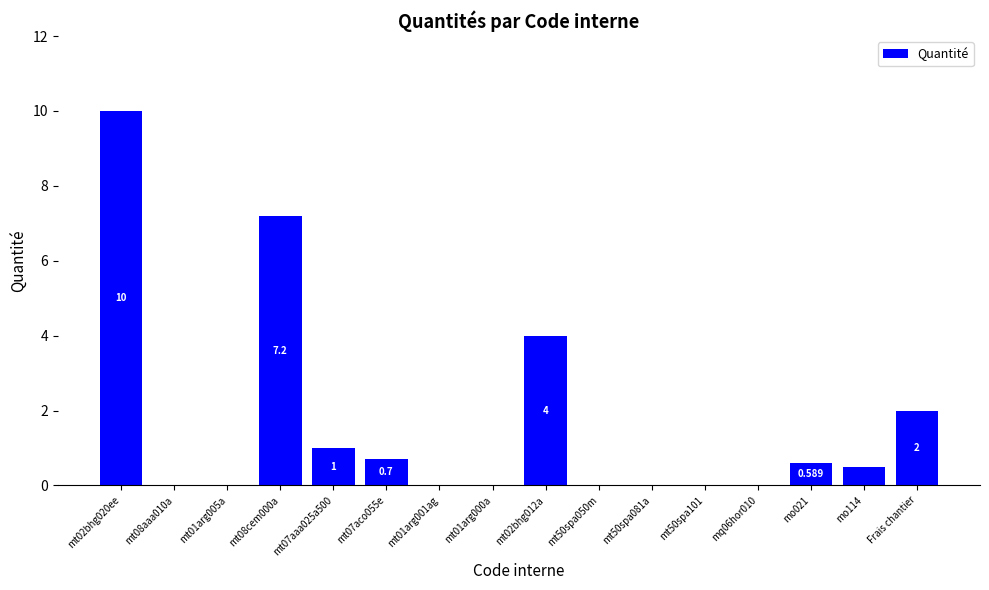

What is the approximate value at mt08cem000a?

7.2